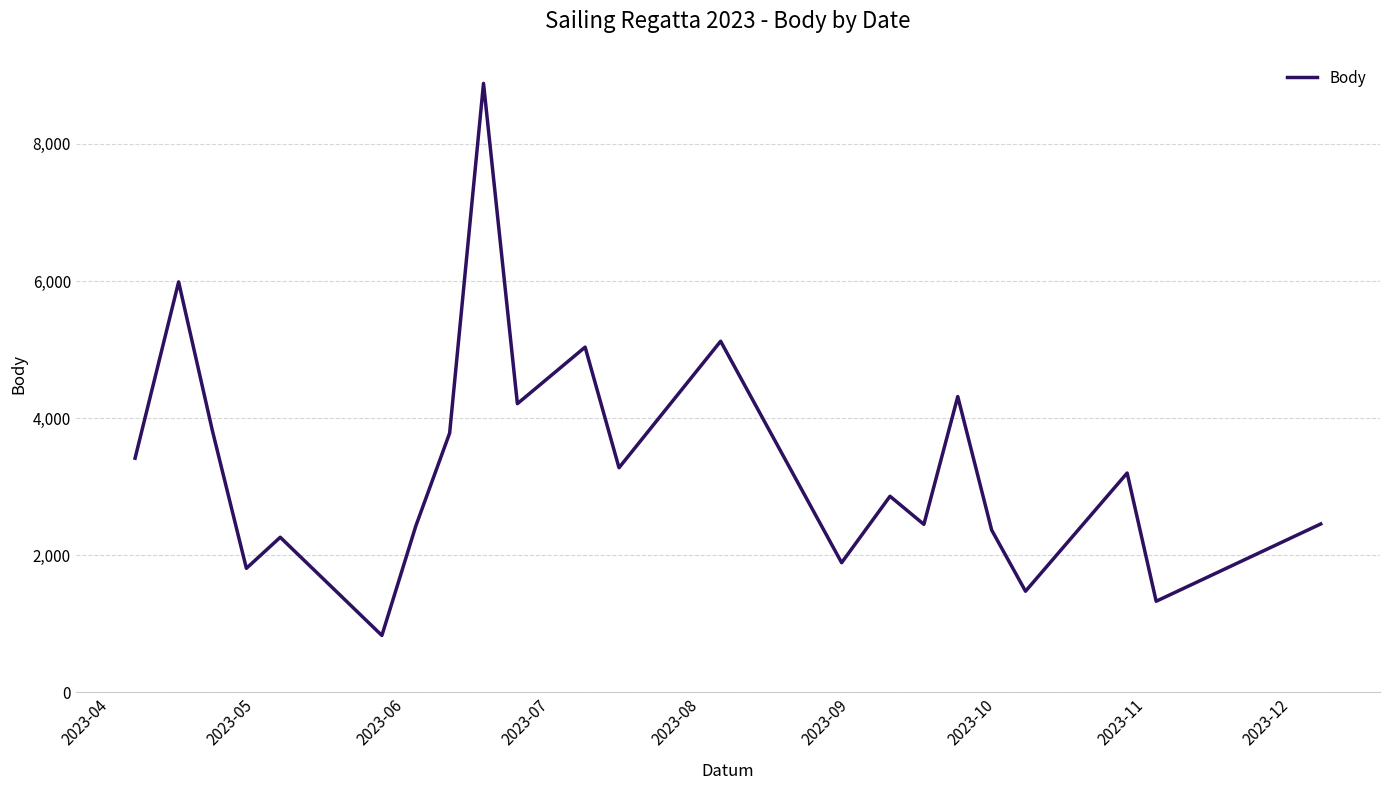

What is the difference between the maximum and minimum values?

8051